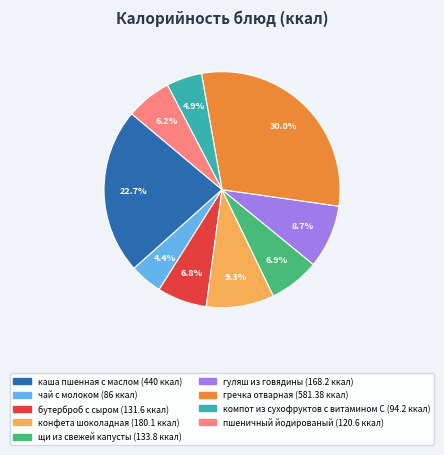

Between чай с молоком and пшеничный йодированый, which is larger?

пшеничный йодированый